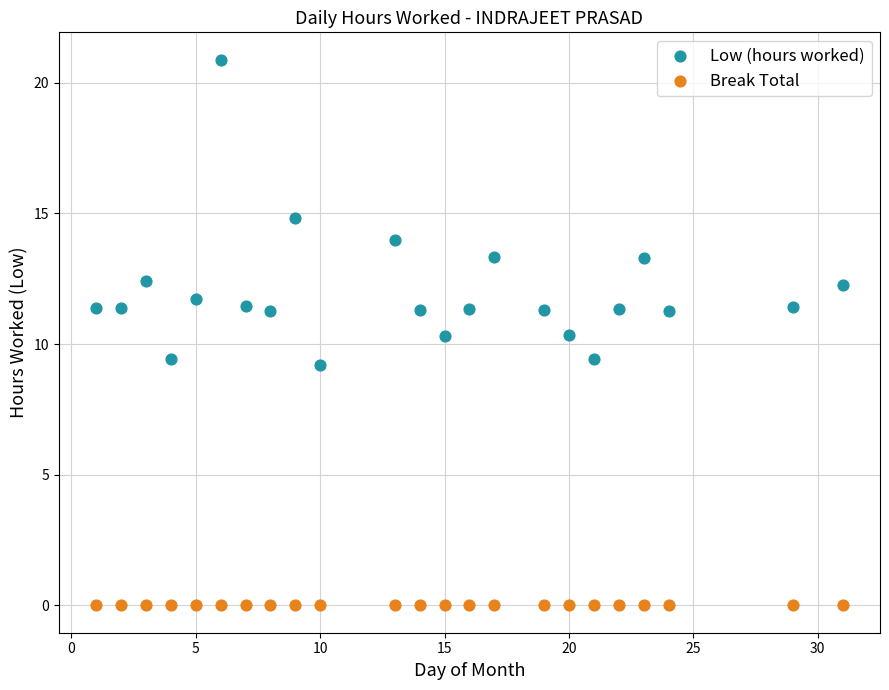

Which series reaches the maximum Y coordinate?

Low (hours worked)